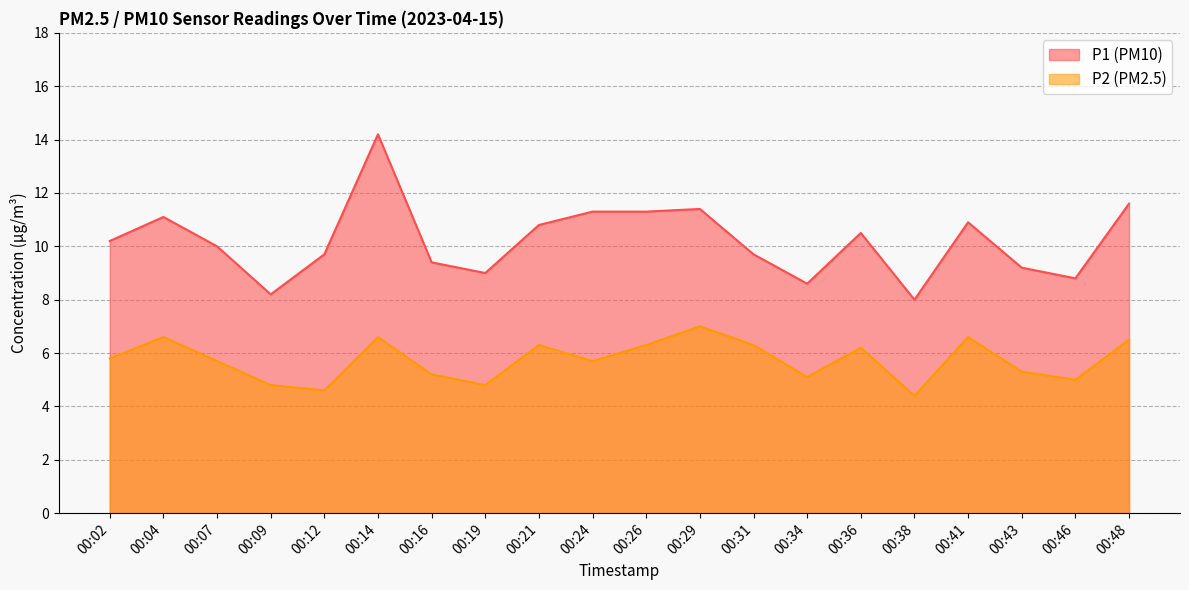

How many data points in P1 are less than 10?

9